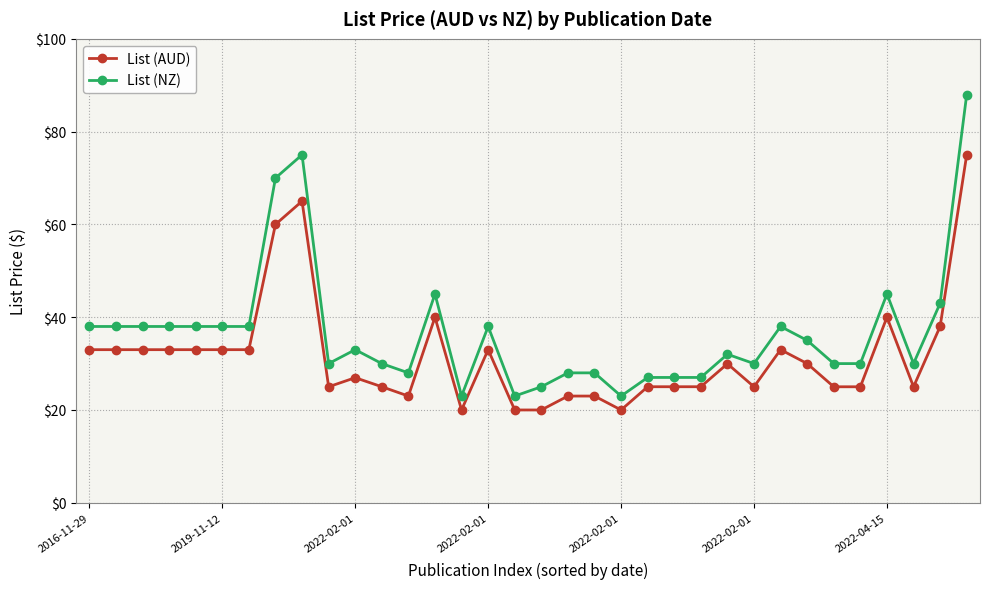

What is the minimum value shown in the chart?

20.0